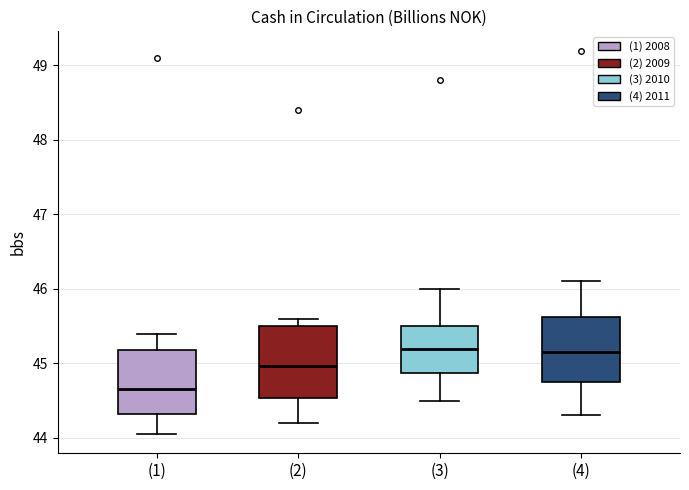

Reading left to right, transcribe this box plot: for each box, give where its median line is, the range the box spans, and where its two whiskers end, as read against the y-axis. The values are not printed on the chart, so give them approximately, as read against the axis.

(1): median 44.7, box 44.3 to 45.2, whiskers 44.1 to 45.4
(2): median 45.0, box 44.5 to 45.5, whiskers 44.2 to 45.6
(3): median 45.2, box 44.9 to 45.5, whiskers 44.5 to 46.0
(4): median 45.2, box 44.8 to 45.6, whiskers 44.3 to 46.1